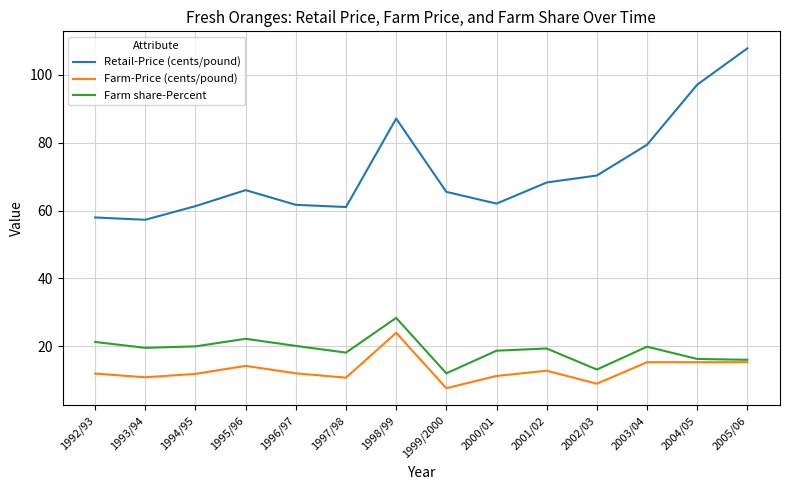

True or false: Farm share-Percent and Retail-Price (cents/pound) intersect in this chart.

False